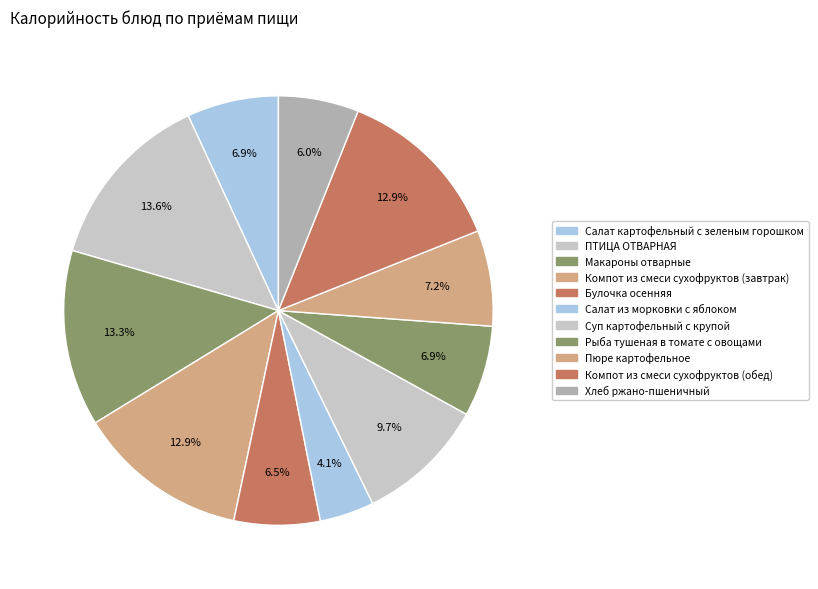

Count the number of slices in the pie.

11